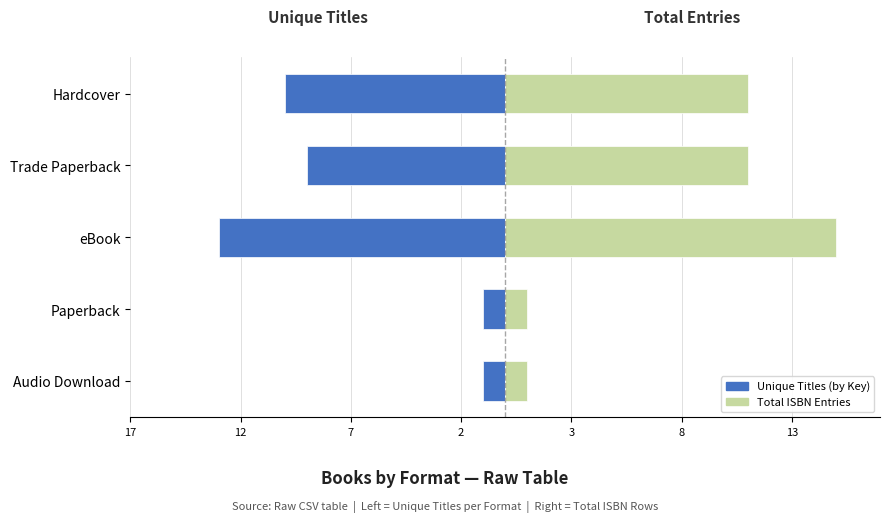

How many groups of bars are there?

5